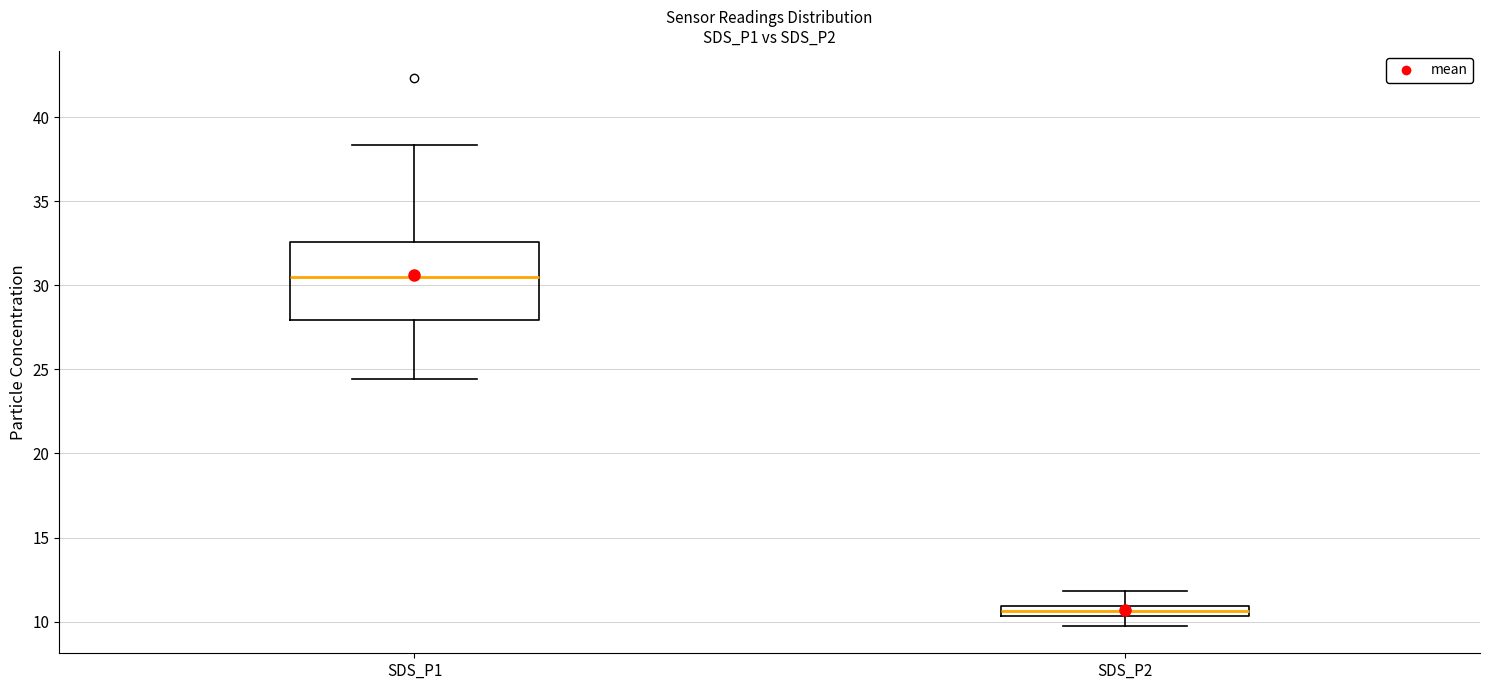

Where does the upper whisker of the box for SDS_P1 end on the y-axis? The values are not printed on the chart, so give them approximately, as read against the axis.

38.5